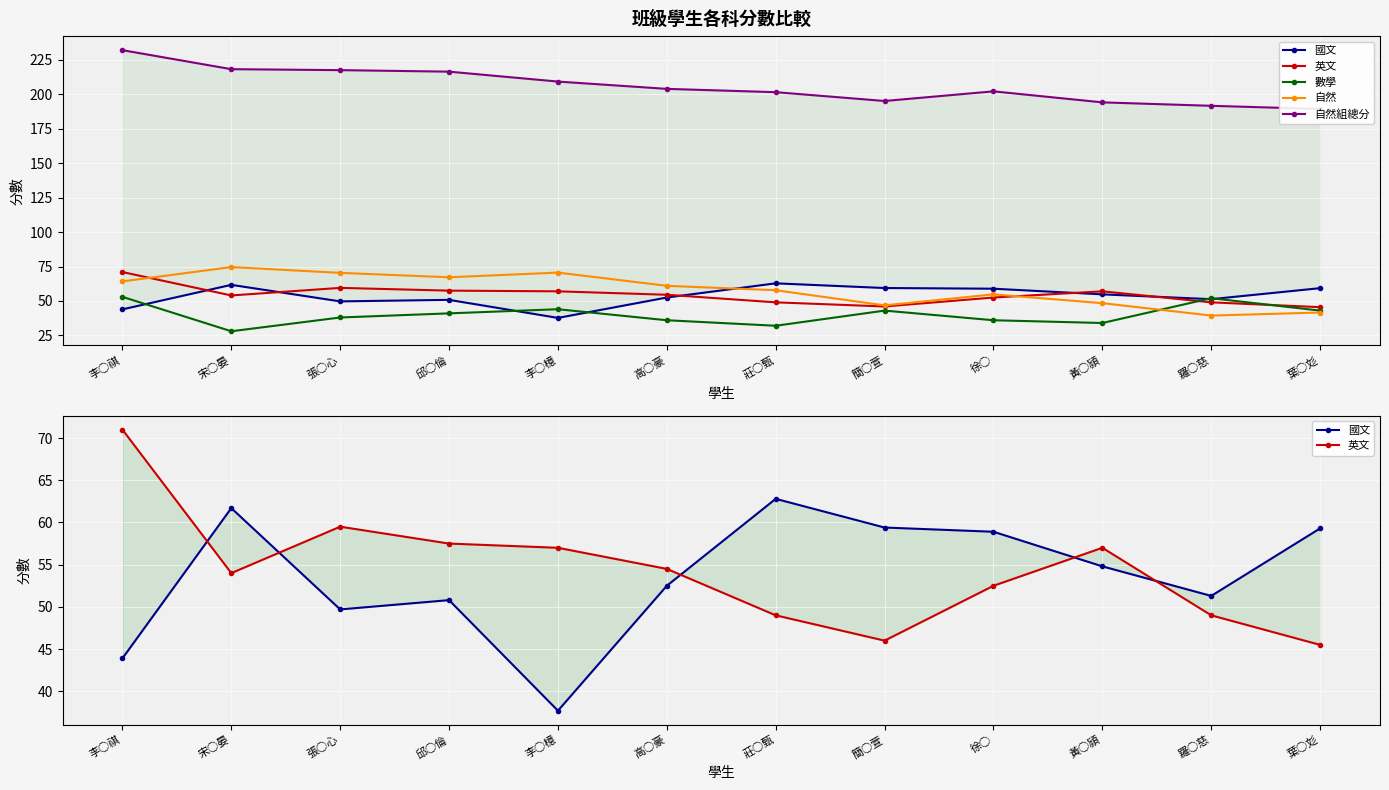

True or false: 自然組總分 and 英文 cross at least once.

False